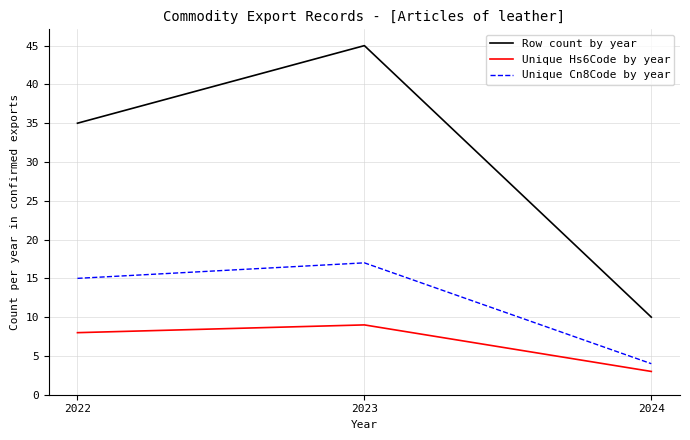

Is the value of Unique Cn8Code by year at 2023 greater than the value of Row count by year at 2024?

Yes